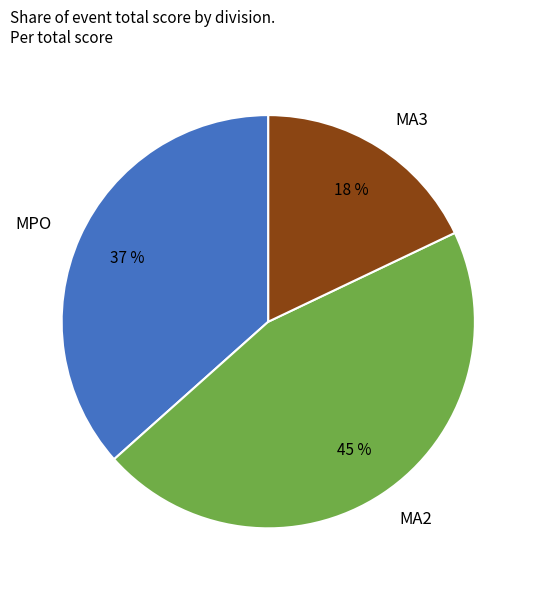

Rank the categories by value from highest to lowest.

MA2, MPO, MA3